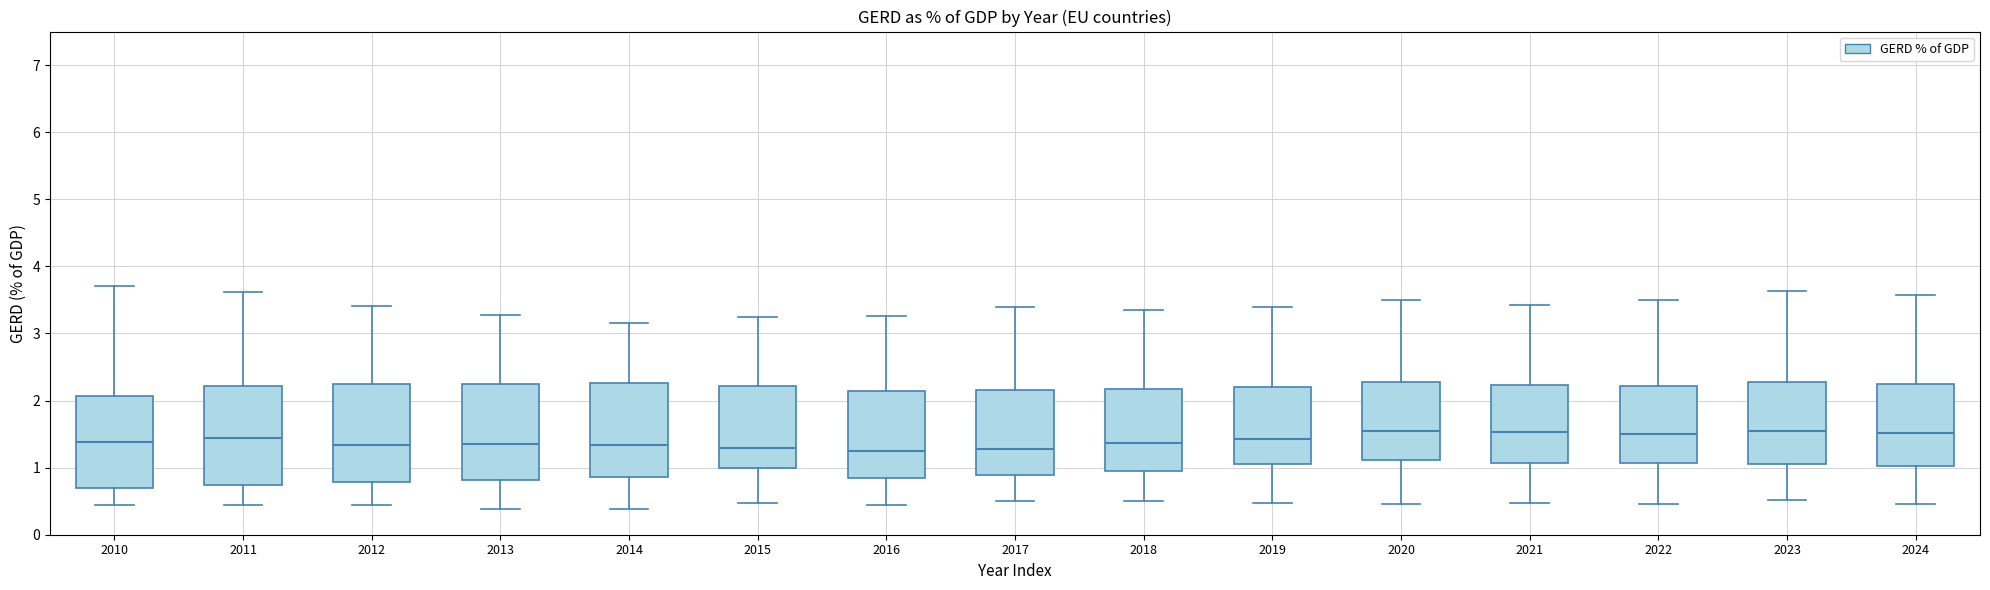

Where does the median line of the box at x = 2021 sit on the y-axis? The values are not printed on the chart, so give them approximately, as read against the axis.

1.5